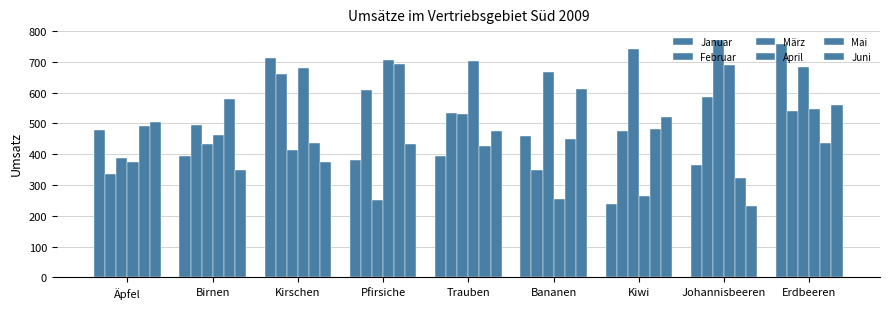

How many bars are there in total?

54